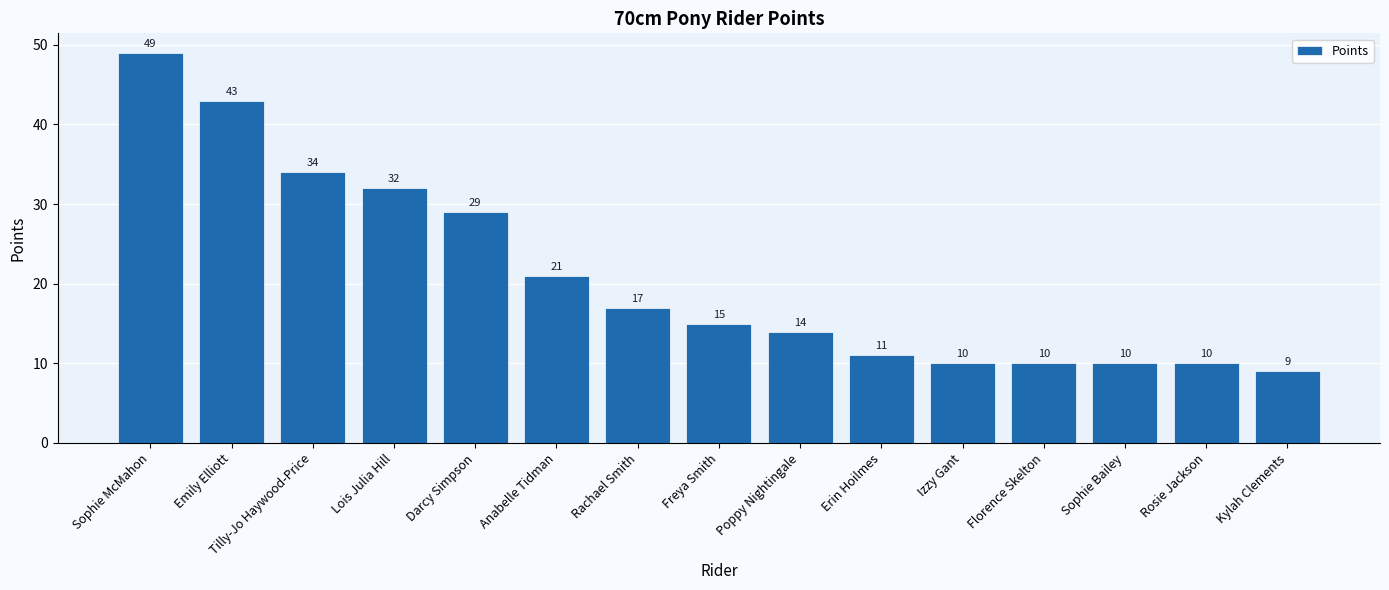

True or false: the data shows 14 at Darcy Simpson.

False